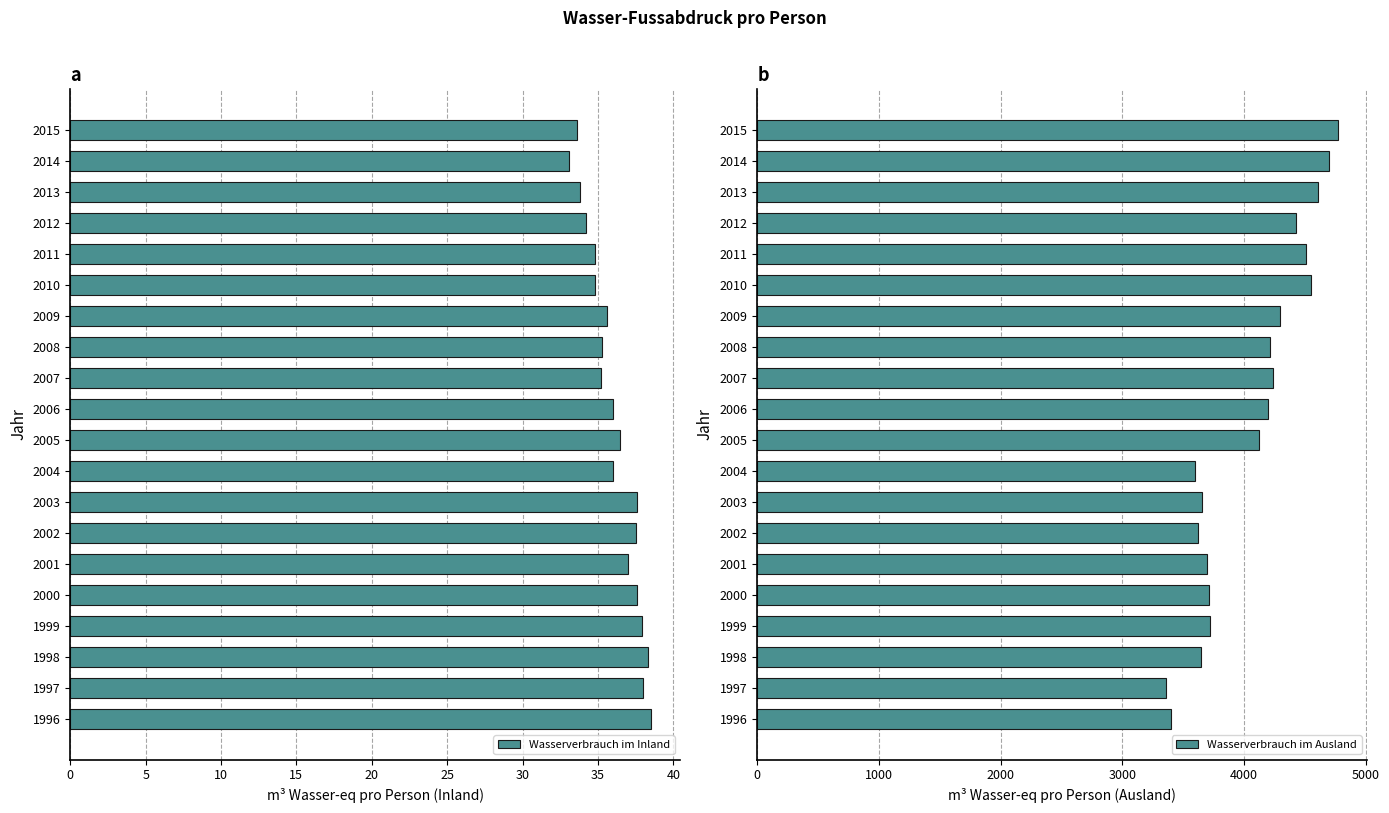

Which series has the largest total across all categories?

Wasserverbrauch im Ausland